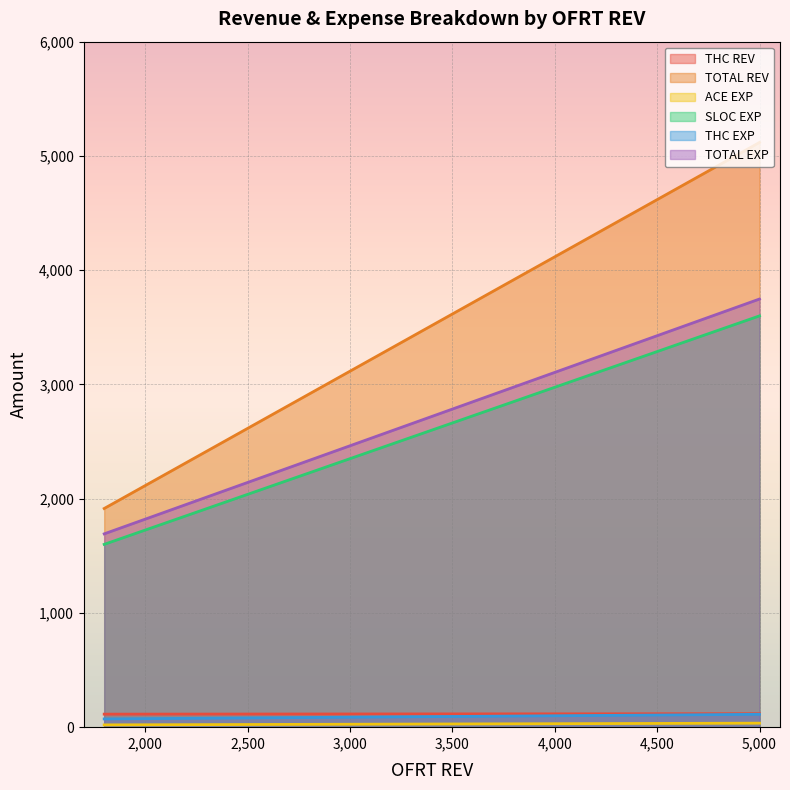

What is the spread (max minus min) of values at 1800?

1894.0